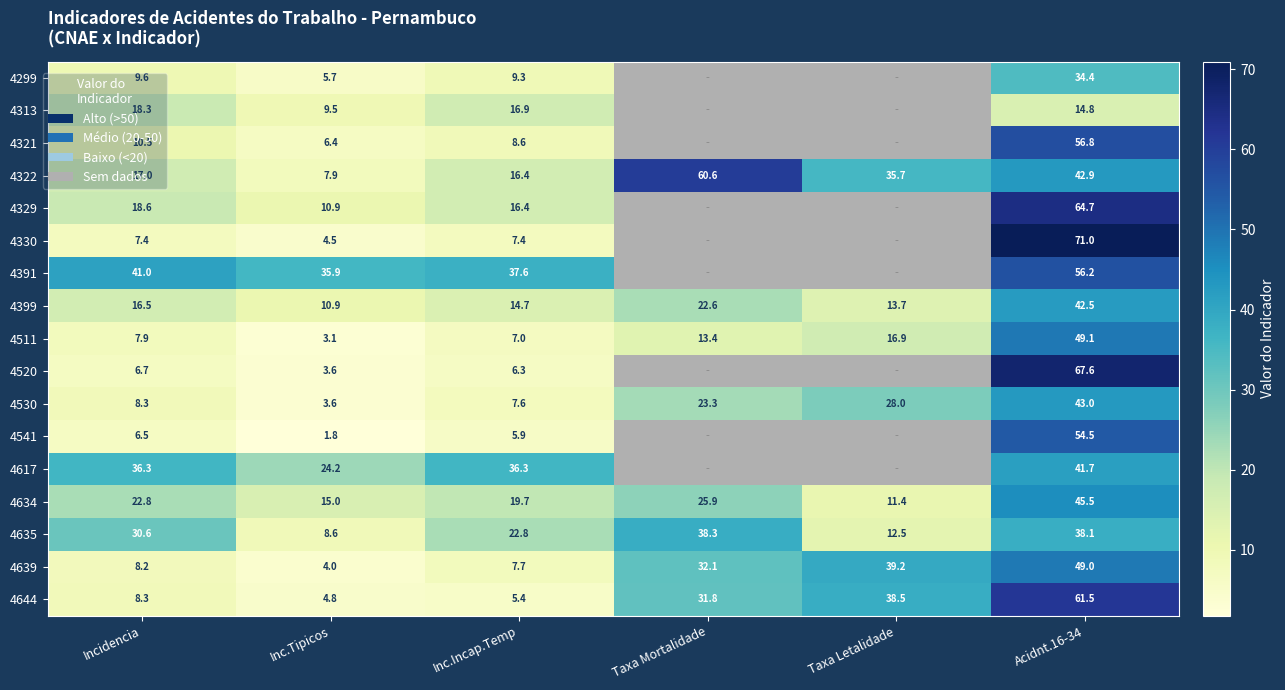

List the labels in order of 4530 value, smallest first.

Inc.Tipicos, Inc.Incap.Temp, Incidencia, Taxa Mortalidade, Taxa Letalidade, Acidnt.16-34